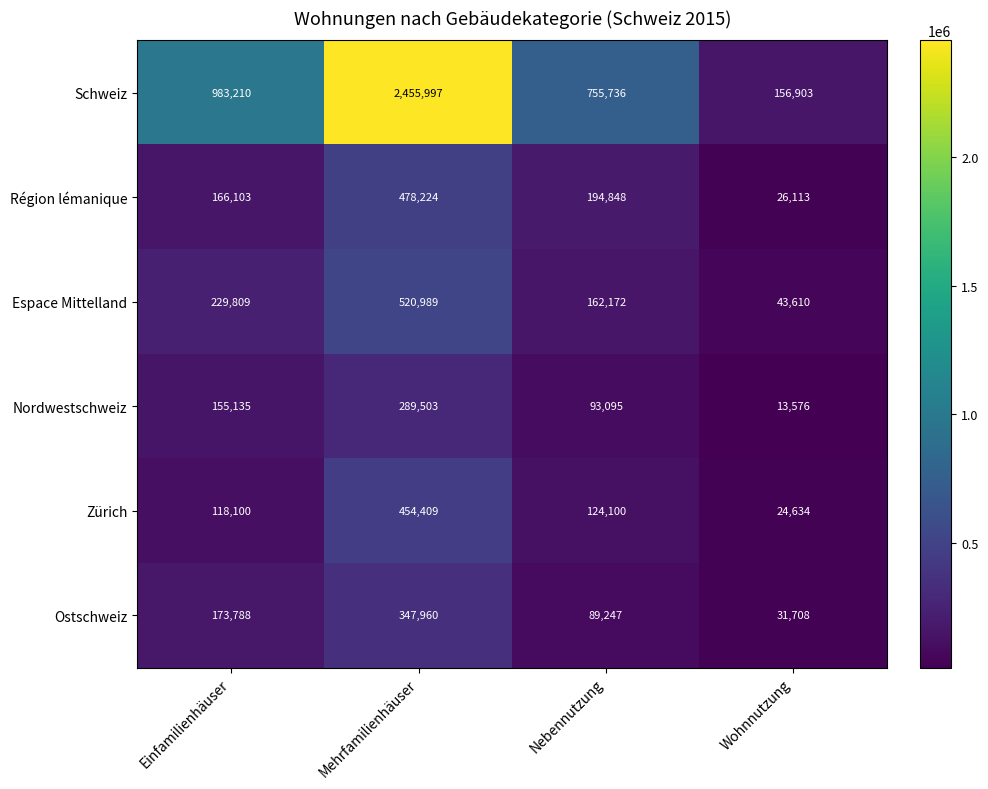

Rank the categories by Région lémanique value from highest to lowest.

Mehrfamilienhäuser, Nebennutzung, Einfamilienhäuser, Wohnnutzung